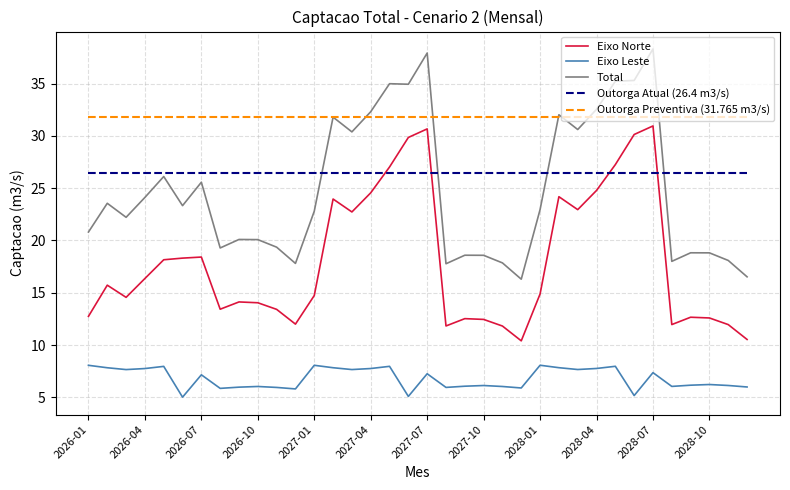

What is the smallest value displayed?

5.0